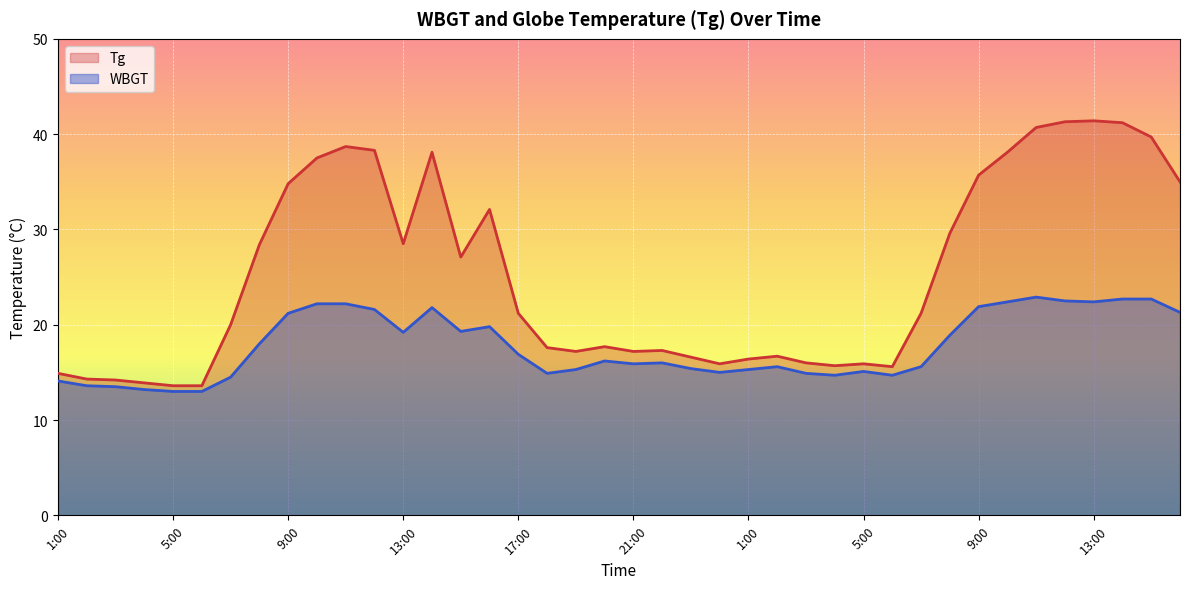

At which label does WBGT first exceed 16?

8:00